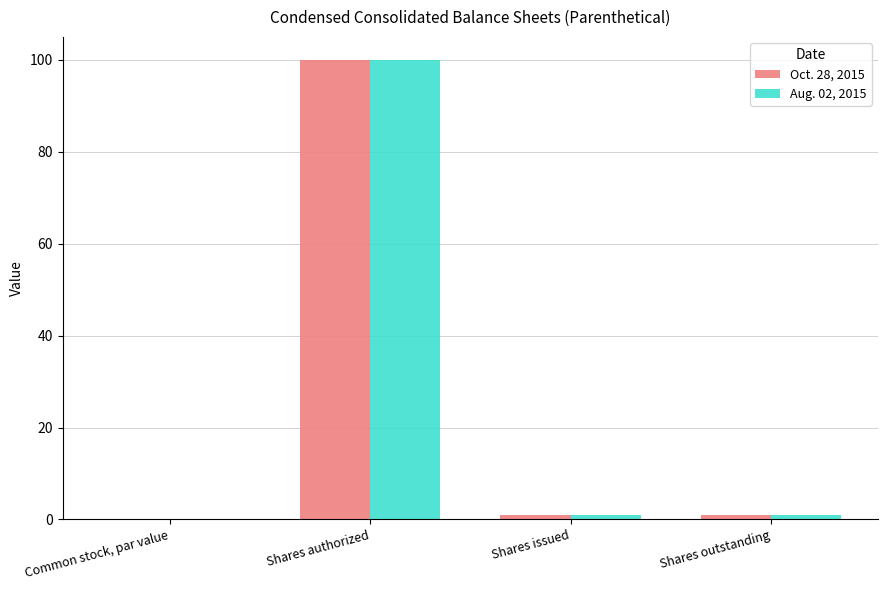

True or false: Aug. 02, 2015 has a value of 0.0 at Common stock, par value.

True